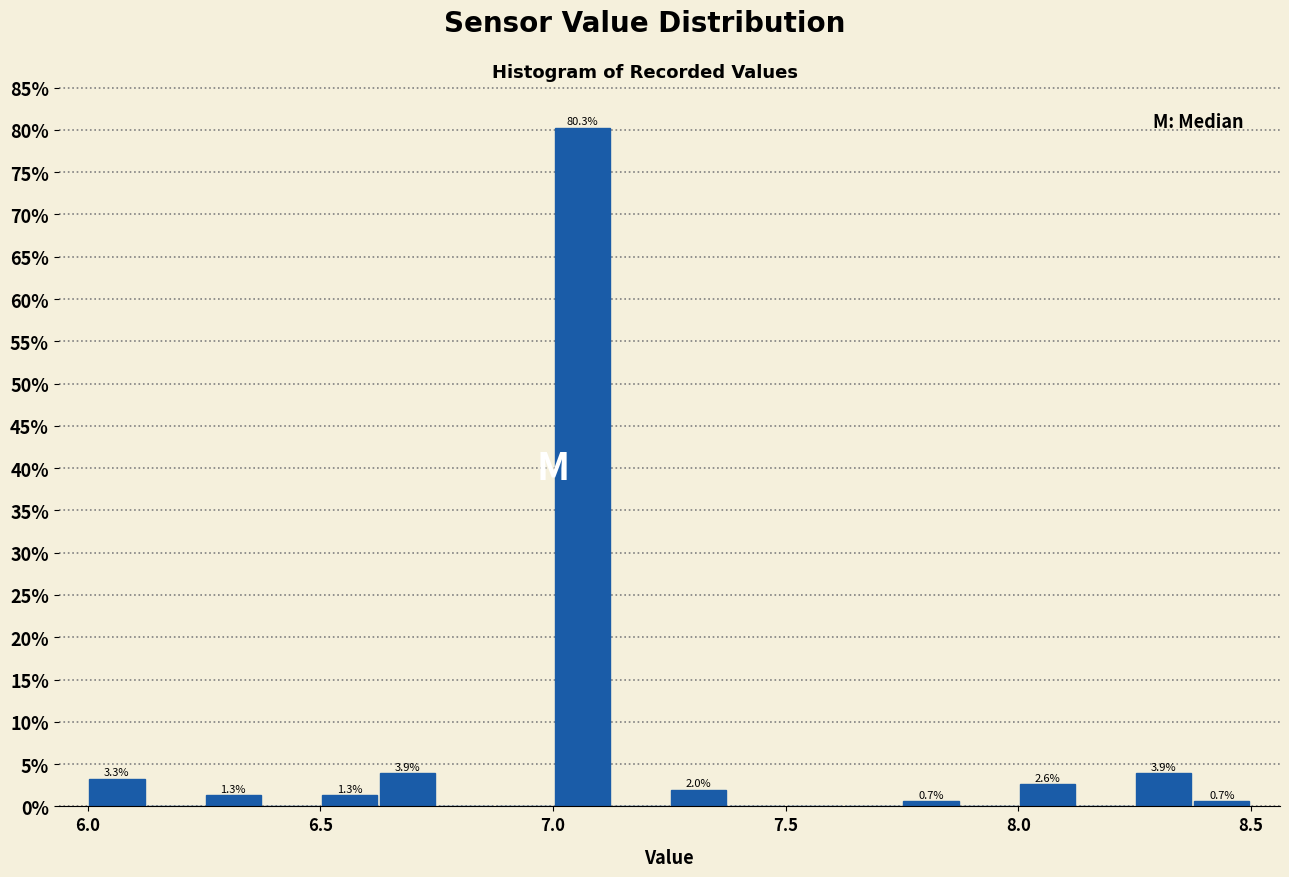

Around what value on the x-axis is the tallest bar? Give the approximate position of its centre, as read against the axis.

7.05